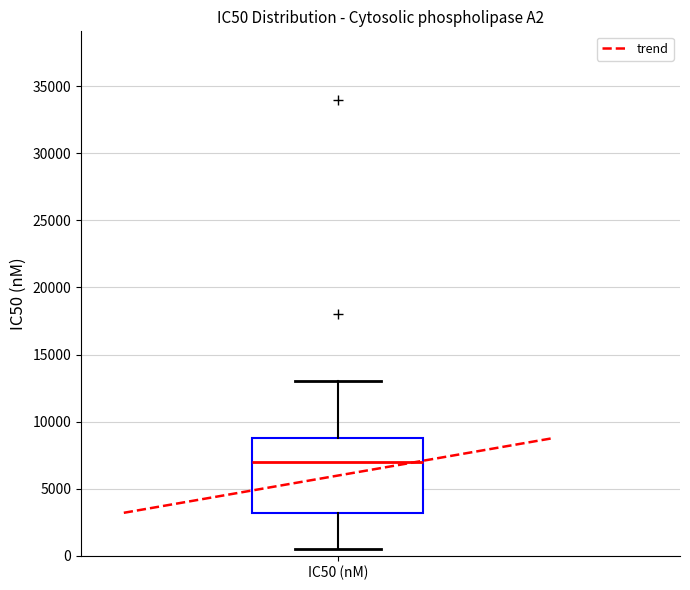

Read this box plot against the y-axis: the position of the median line, the range covered by the box, and the ends of both whiskers. The values are not printed on the chart, so give them approximately, as read against the axis.

median 7000, box 3000 to 9000, whiskers 500 to 13000